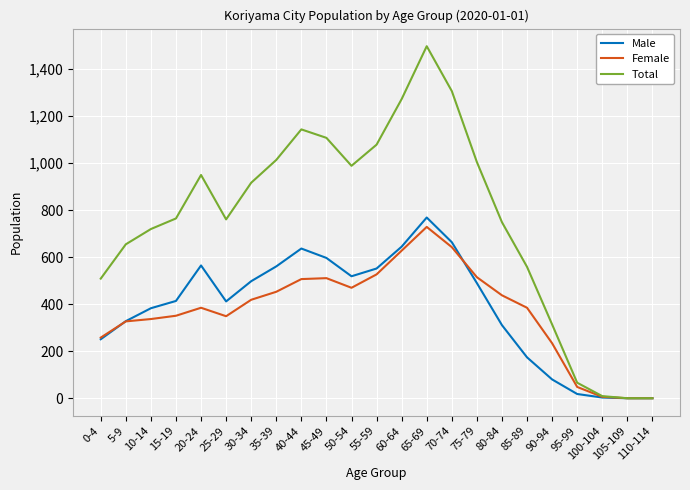

Is the value of Female at 75-79 greater than the value of Male at 70-74?

No